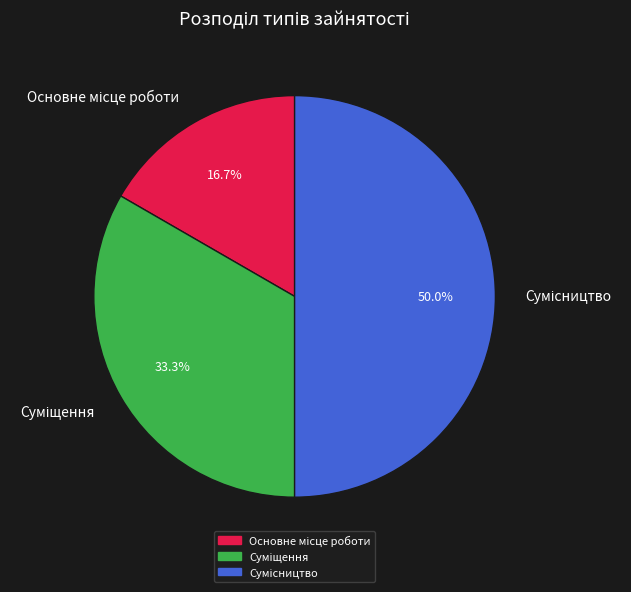

What percentage is the Сумісництво slice, to the nearest percent?

50%